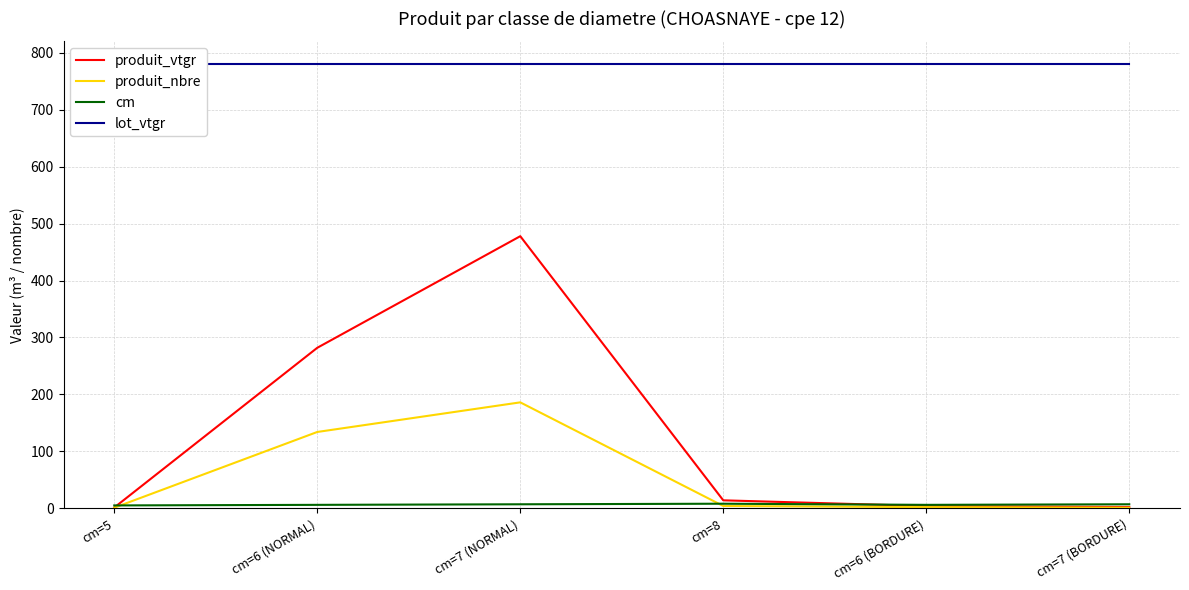

Count the number of data series in this chart.

4